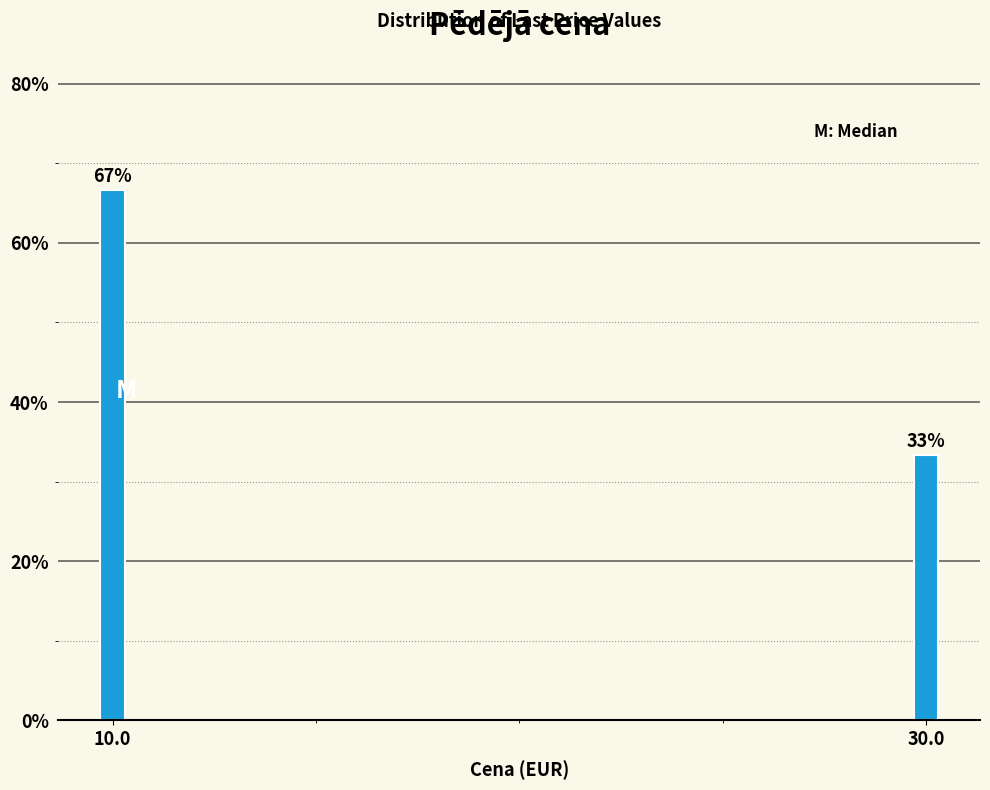

Rank the categories by value from lowest to highest.

30.0, 10.0